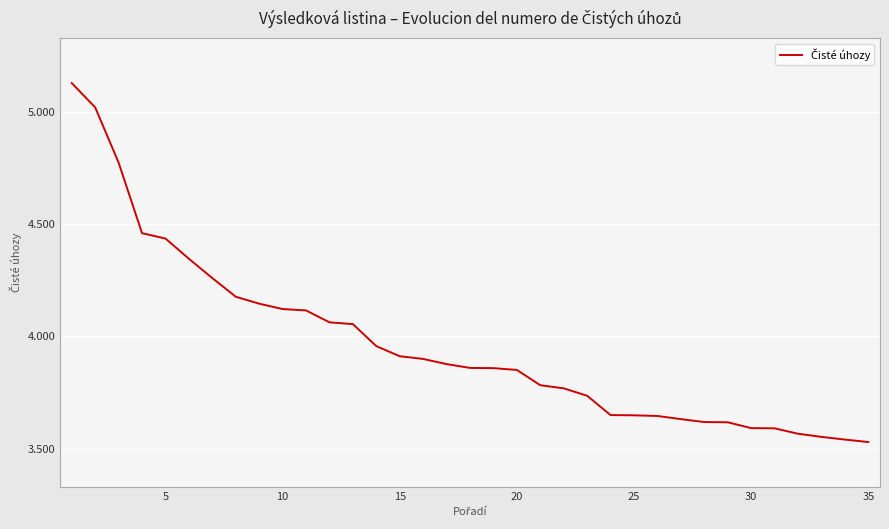

Does the chart display data point markers on the line(s)?

No